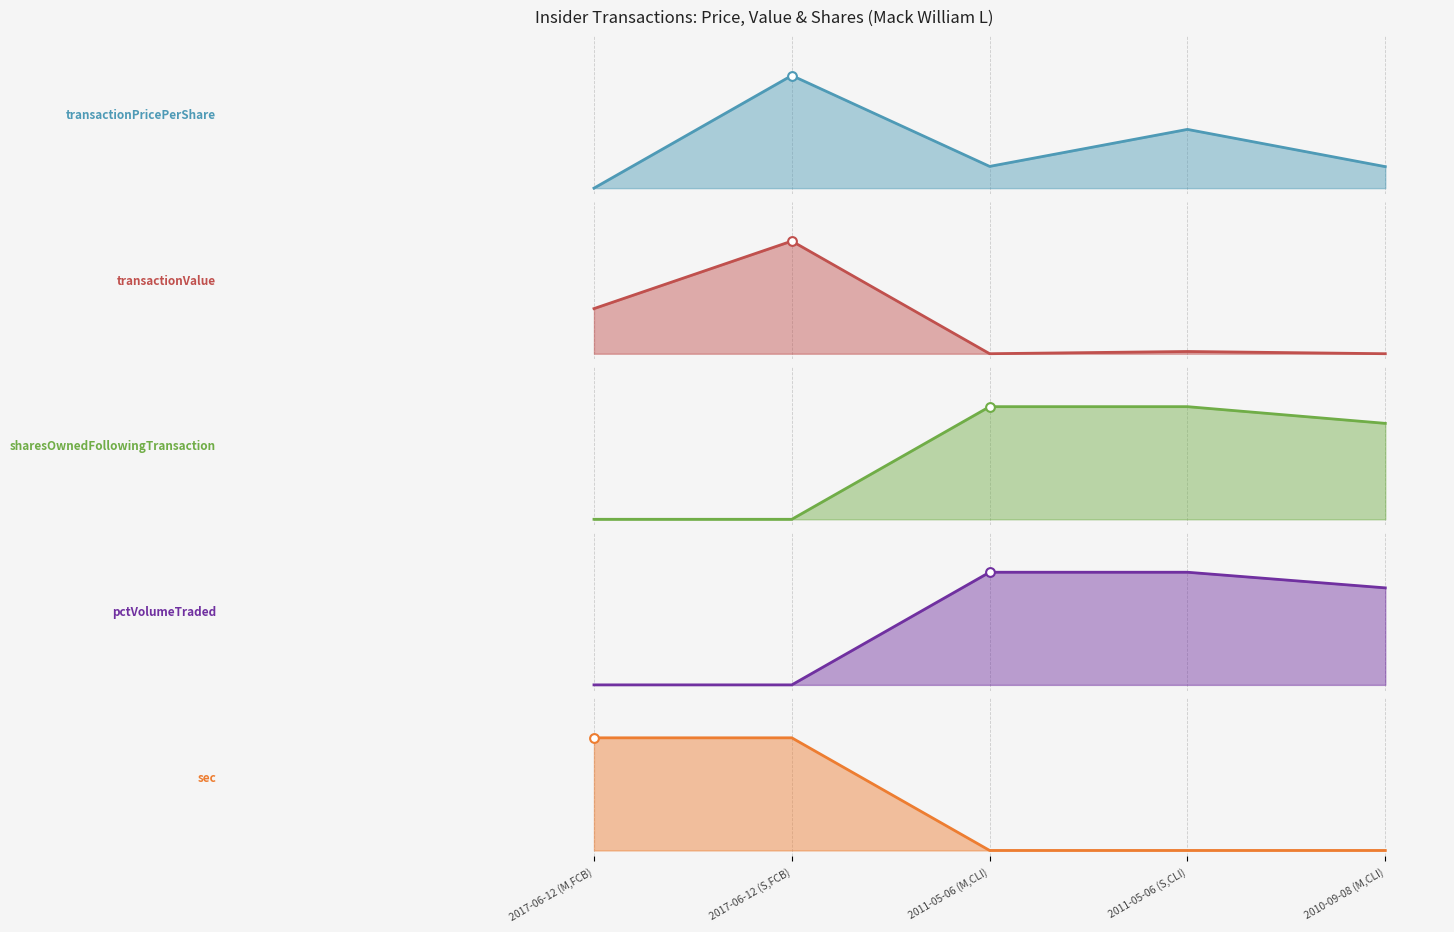

Which series reaches the minimum Y coordinate?

transactionPricePerShare